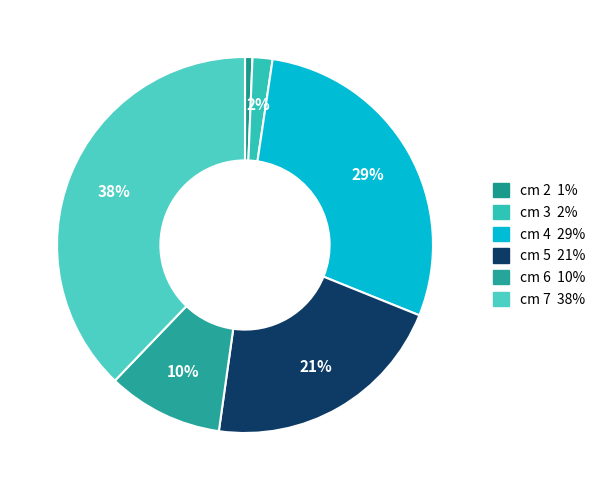

What percentage is the cm 2 slice, to the nearest percent?

1%